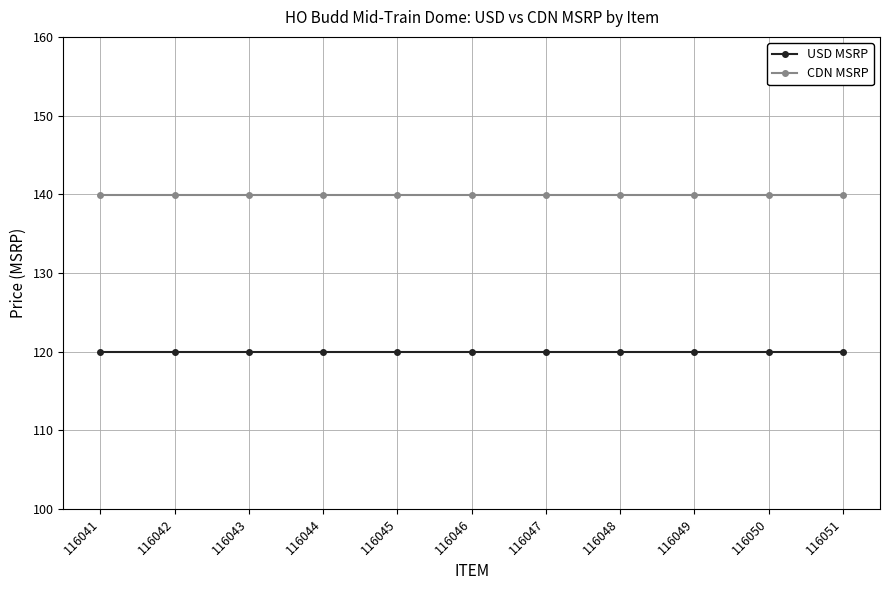

How many categories are shown in the chart?

11